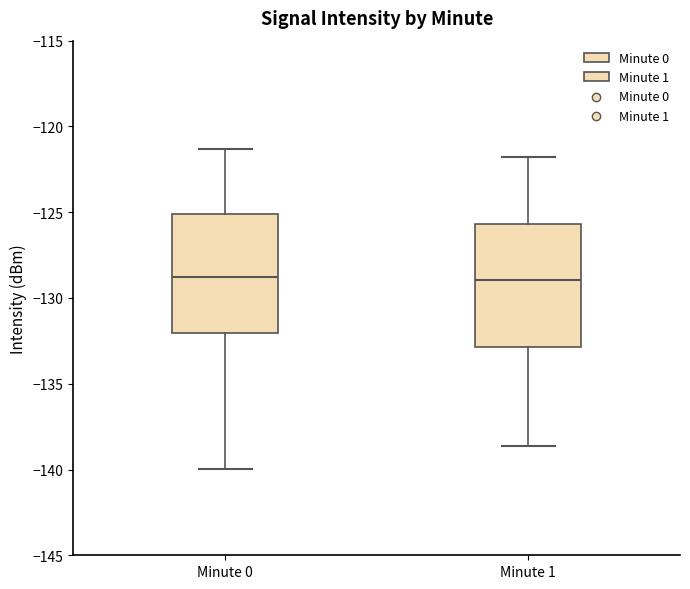

Reading left to right, read every box against the y-axis: the position of its median line, the range the box covers, and the ends of its whiskers. The values are not printed on the chart, so give them approximately, as read against the axis.

Minute 0: median -129.0, box -132.0 to -125.0, whiskers -140.0 to -121.5
Minute 1: median -129.0, box -133.0 to -125.5, whiskers -138.5 to -122.0